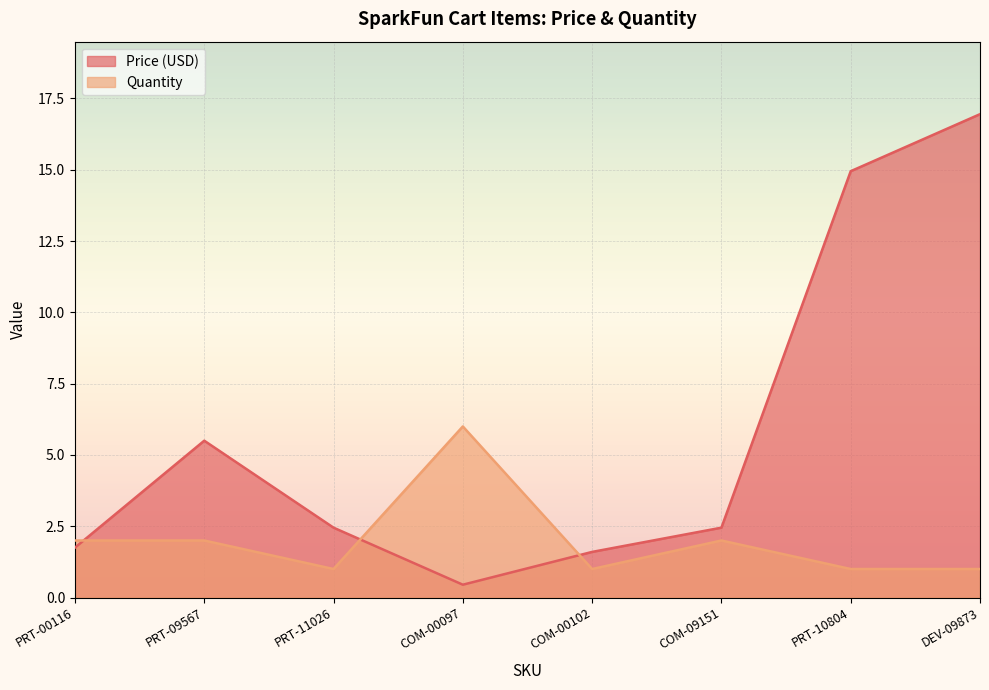

At how many categories does at least one series exceed 9?

2